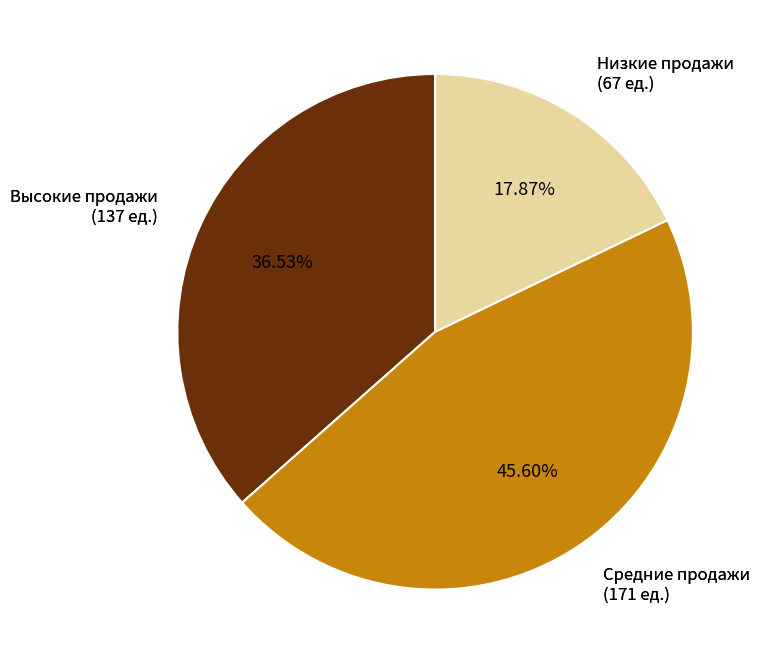

Is Товар 1 the majority of the pie?

No